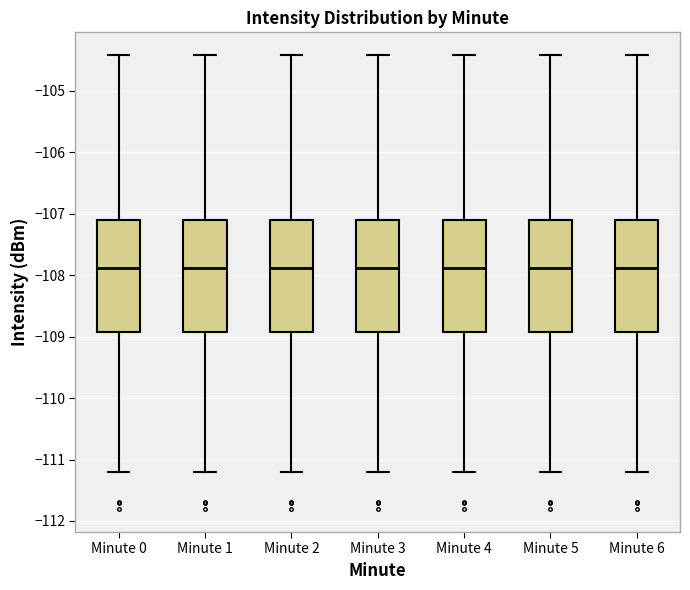

Where does the median line of the box for Minute 5 sit on the y-axis? The values are not printed on the chart, so give them approximately, as read against the axis.

-107.9